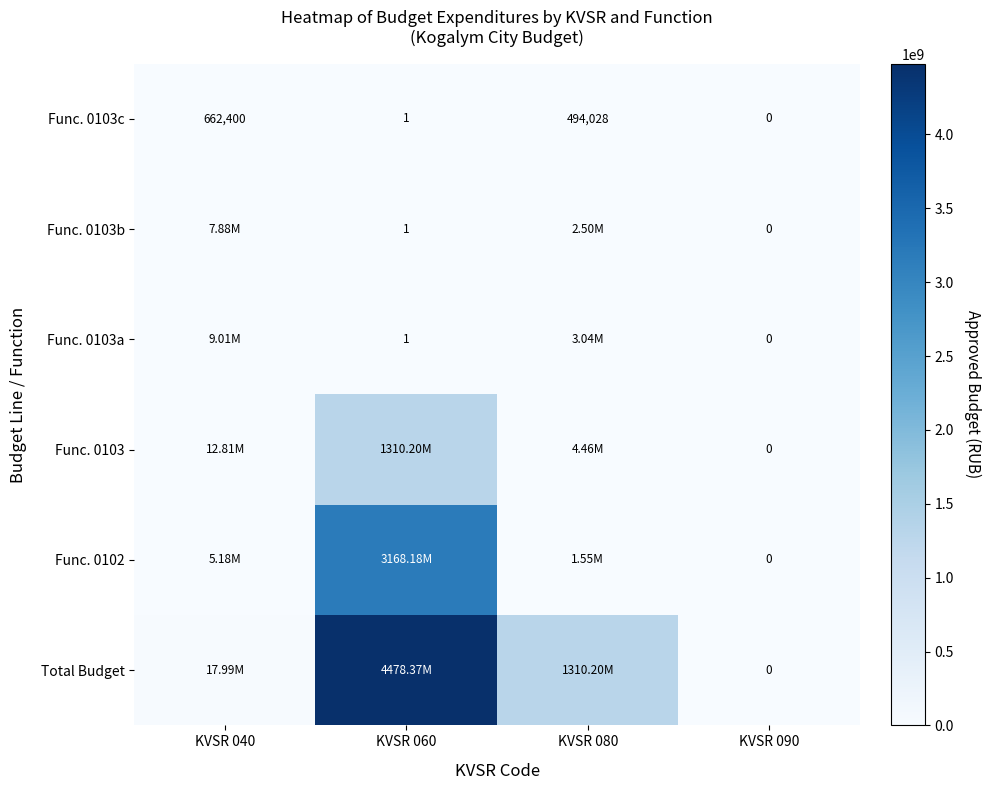

Is the value of Func. 0103a at KVSR 060 greater than the value of Func. 0103b at KVSR 040?

No